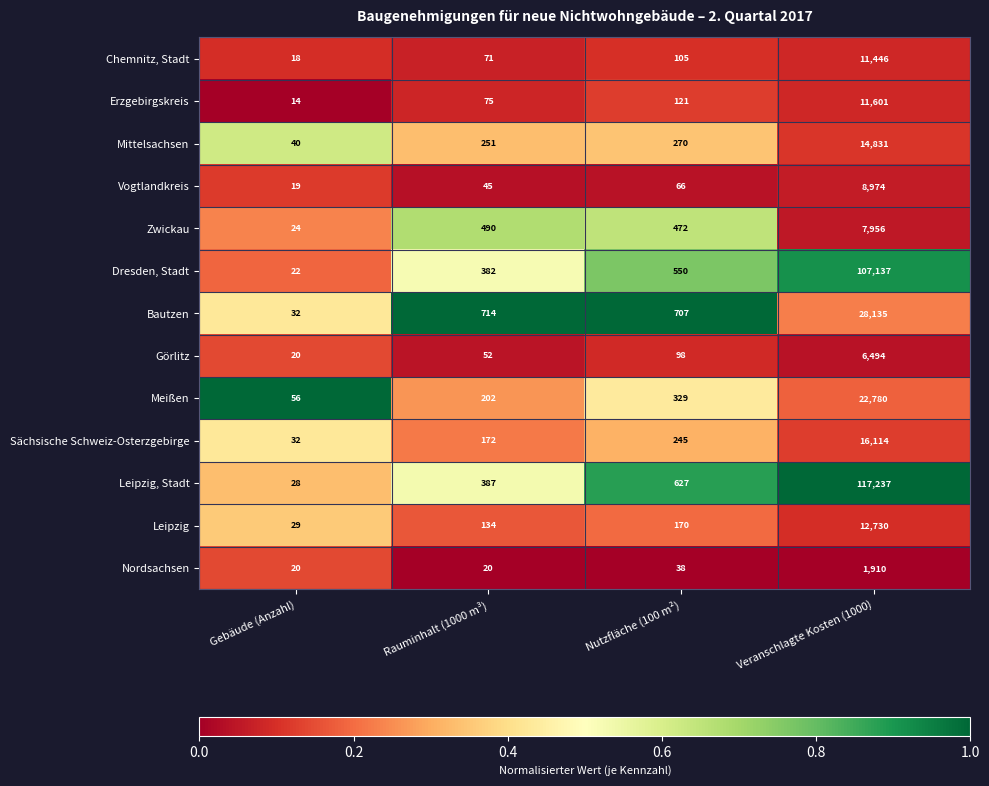

At which category is the sum across all series the highest?

Veranschlagte Kosten (1000)